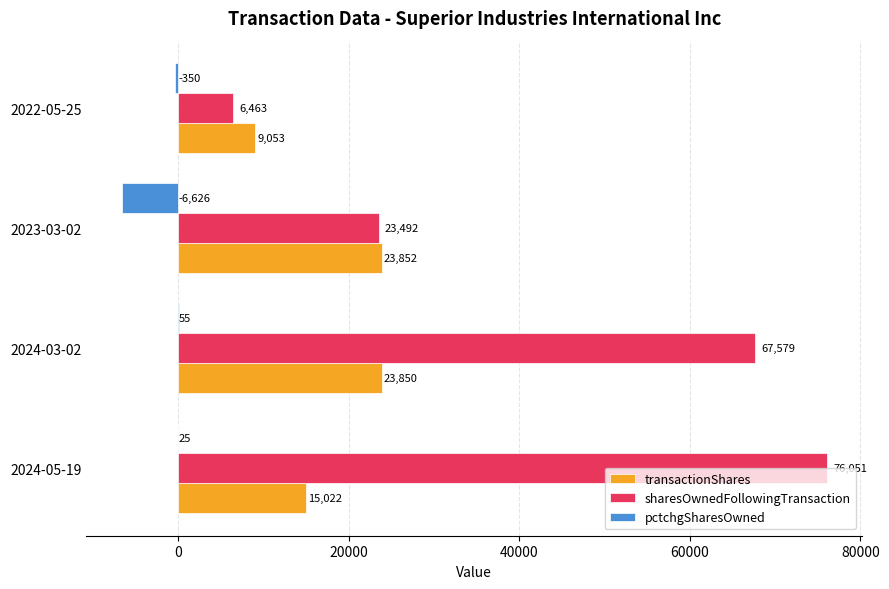

How many categories are shown in the chart?

4